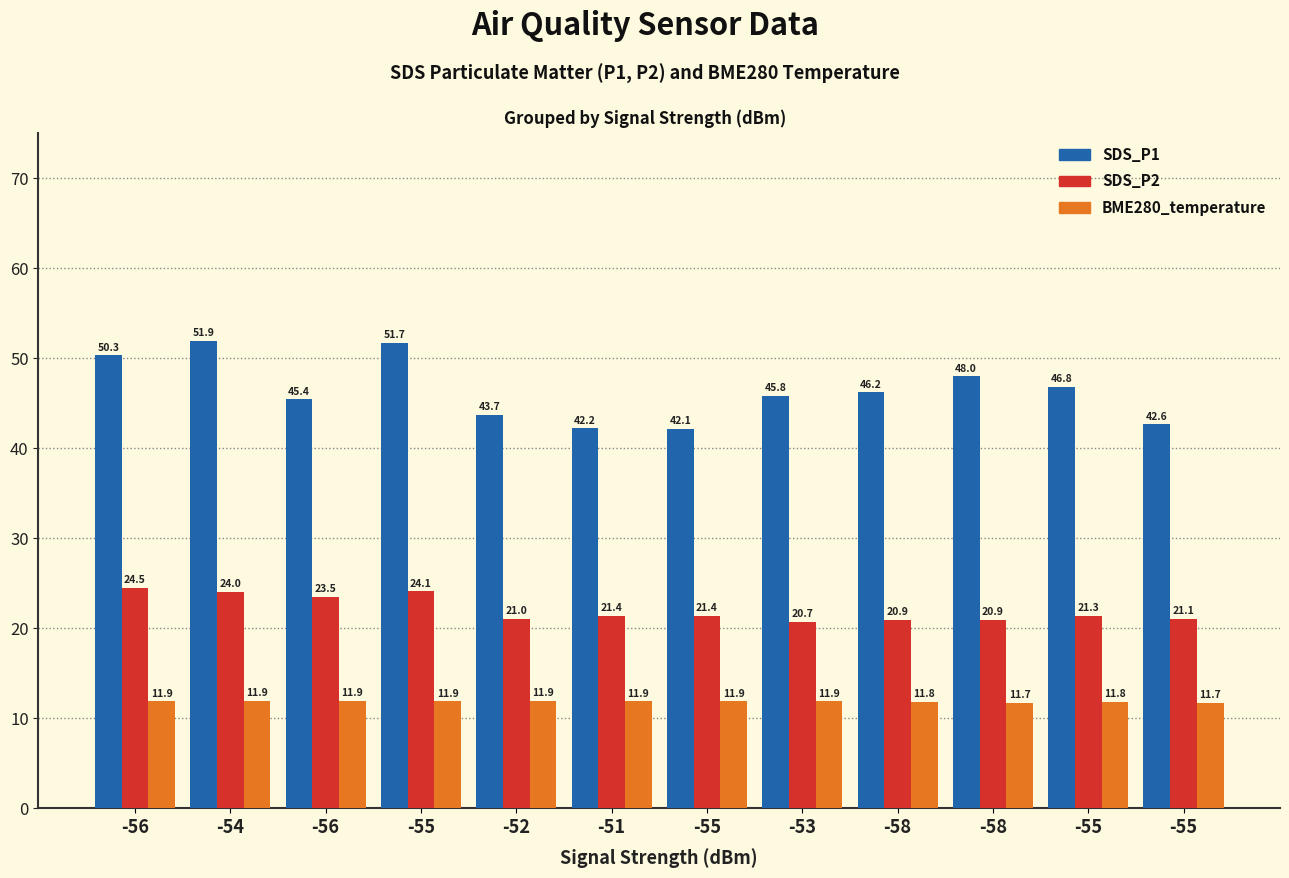

Reading left to right, transcribe all the data shown in this chart.

SDS_P1: -56=50.3	-54=51.9	-56=45.4	-55=51.7	-52=43.7	-51=42.2	-55=42.1	-53=45.8	-58=46.2	-58=48.0	-55=46.8	-55=42.6
SDS_P2: -56=24.5	-54=24.0	-56=23.5	-55=24.1	-52=21.0	-51=21.4	-55=21.4	-53=20.7	-58=20.9	-58=20.9	-55=21.3	-55=21.1
BME280_temperature: -56=11.9	-54=11.9	-56=11.9	-55=11.9	-52=11.9	-51=11.9	-55=11.9	-53=11.9	-58=11.8	-58=11.7	-55=11.8	-55=11.7